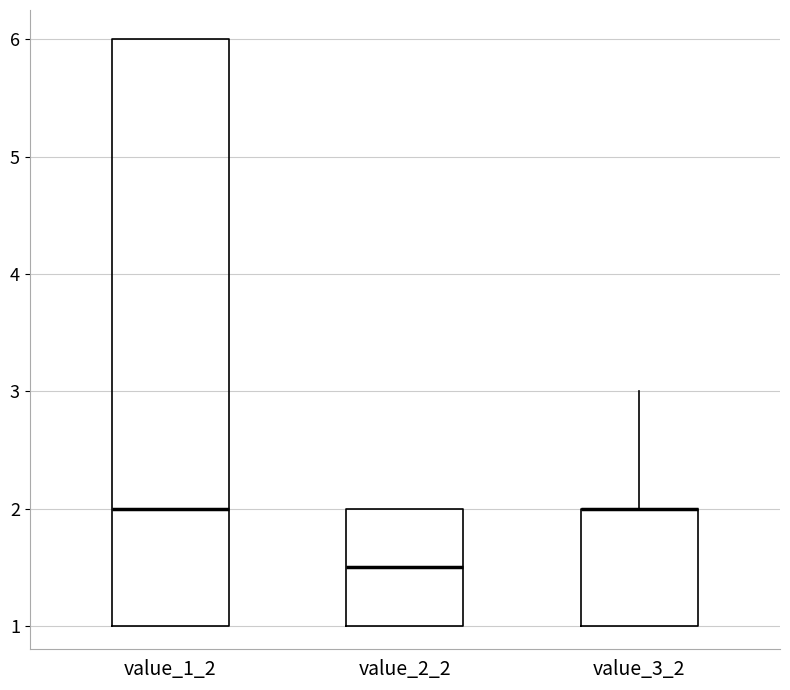

Reading left to right, read every box against the y-axis: the position of its median line, the range the box covers, and the ends of its whiskers. The values are not printed on the chart, so give them approximately, as read against the axis.

value_1_2: median 2.0, box 1.0 to 6.0, whiskers 1.0 to 6.0
value_2_2: median 1.5, box 1.0 to 2.0, whiskers 1.0 to 2.0
value_3_2: median 2.0 (drawn on the box's upper edge), box 1.0 to 2.0, whiskers 1.0 to 3.0